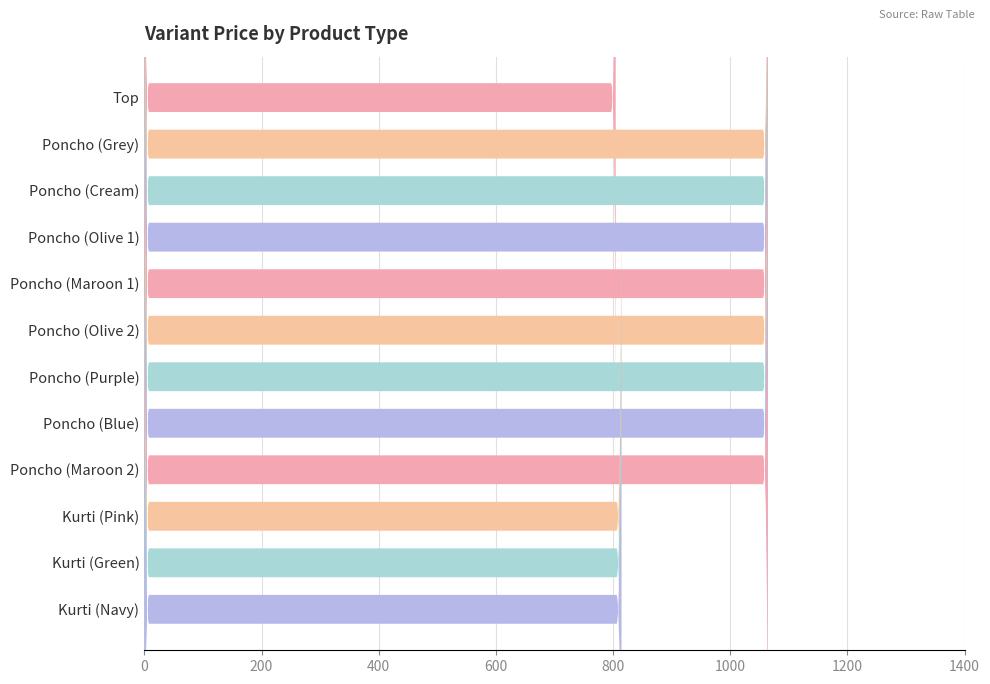

How many values are below 1063?

4